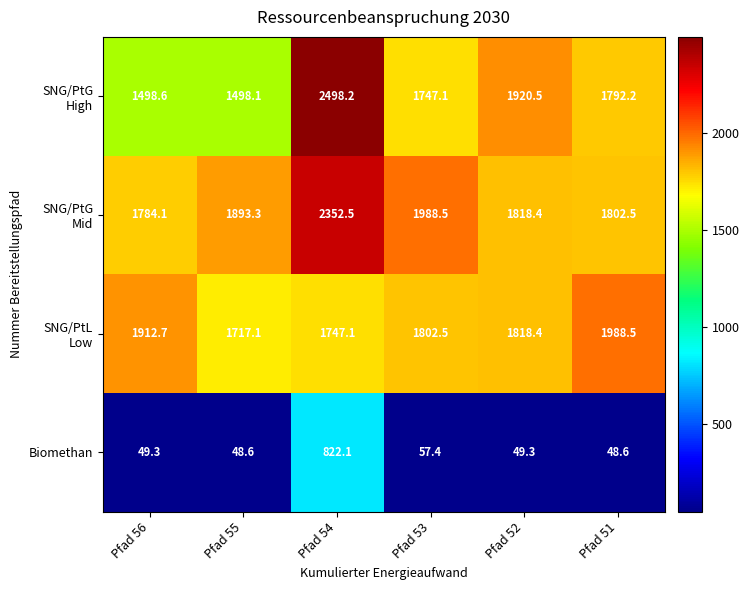

Is it true that Biomethan equals 1386.8 at Pfad 54?

False